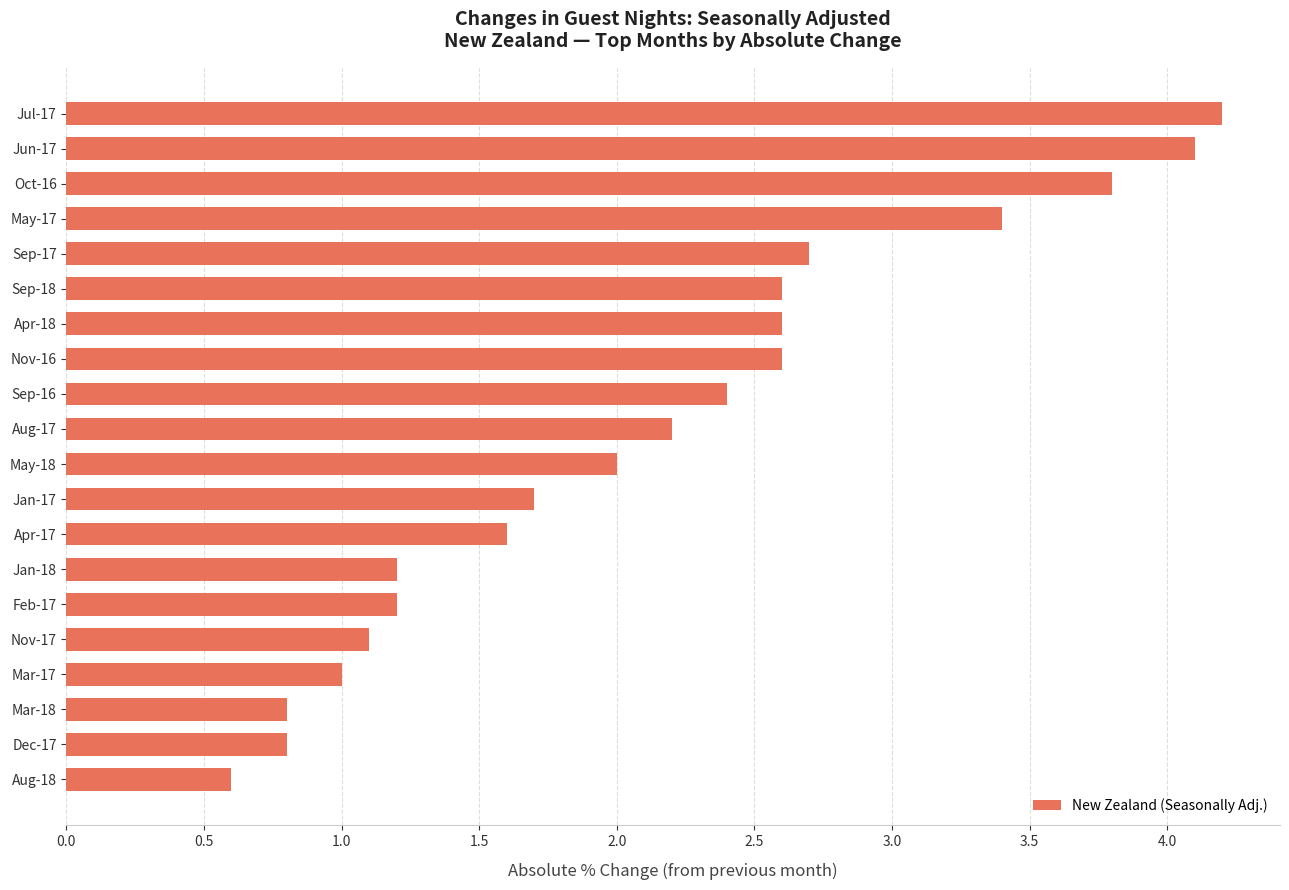

Reading bottom to top, what are all the values shown in this chart?

Aug-18=0.6	Dec-17=0.8	Mar-18=0.8	Mar-17=1.0	Nov-17=1.1	Feb-17=1.2	Jan-18=1.2	Apr-17=1.6	Jan-17=1.7	May-18=2.0	Aug-17=2.2	Sep-16=2.4	Nov-16=2.6	Apr-18=2.6	Sep-18=2.6	Sep-17=2.7	May-17=3.4	Oct-16=3.8	Jun-17=4.1	Jul-17=4.2